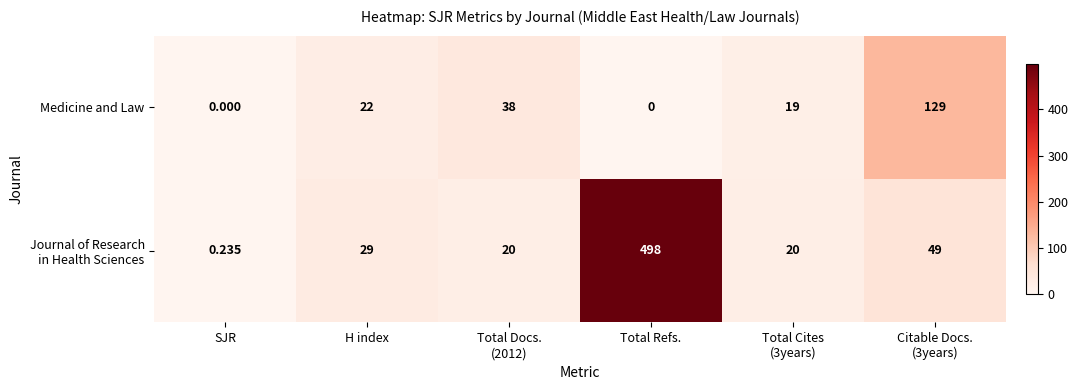

At which category is the sum across all series the highest?

Total Refs.